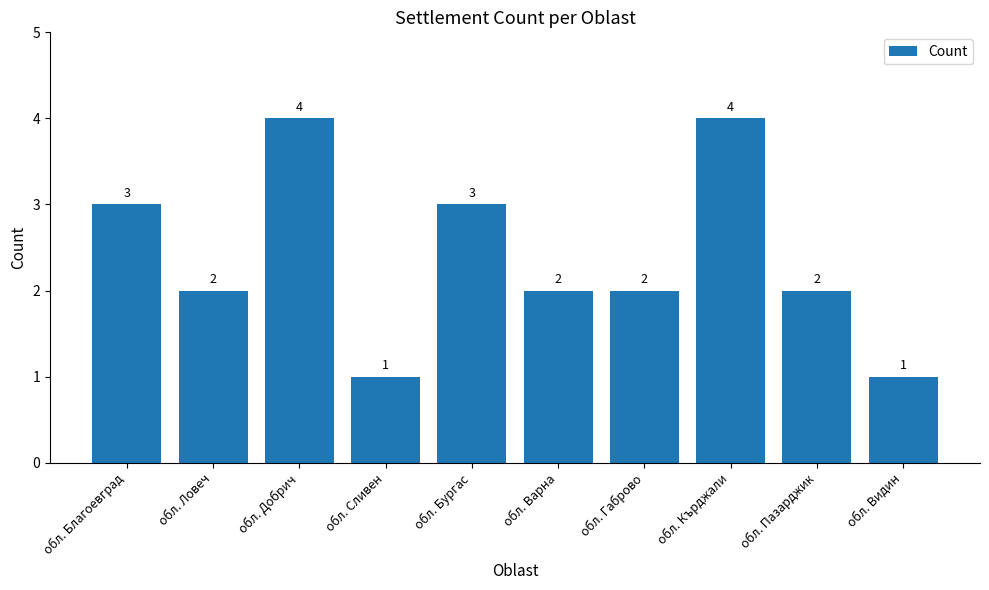

What is the sum of all values?

24